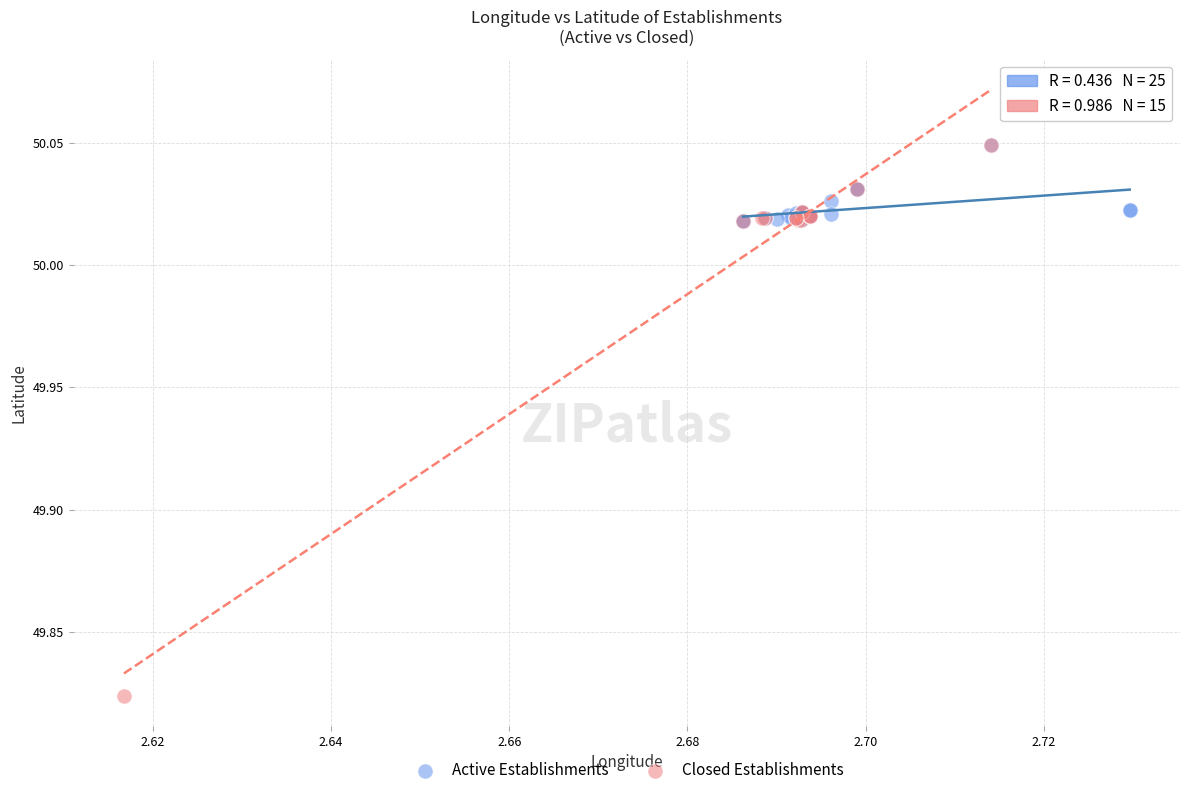

Which series reaches the minimum Y coordinate?

Closed Establishments